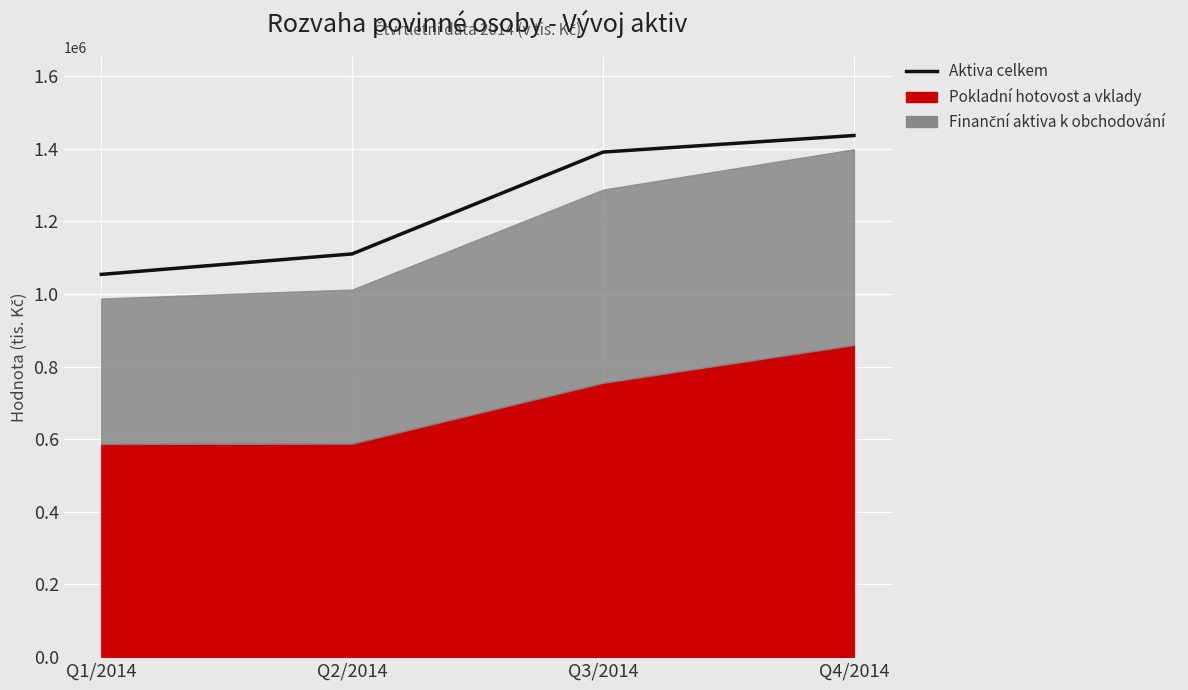

What is the label of the 1st point from the right?

Q4/2014